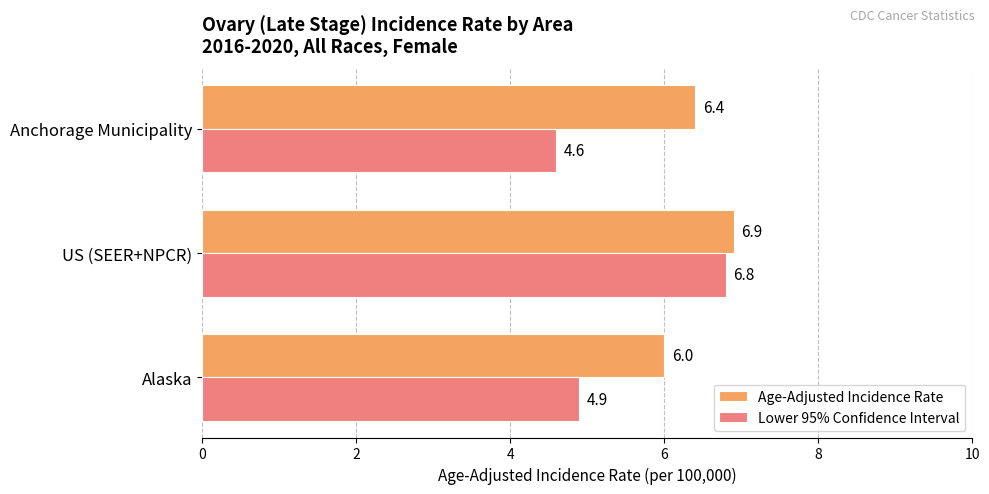

Which series changed the most between Alaska and US (SEER+NPCR)?

Lower 95% Confidence Interval